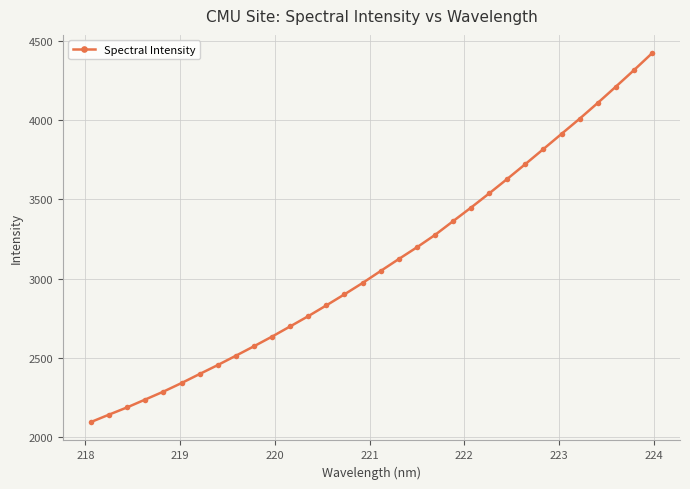

What is the value of the 1st point from the left?

2094.9